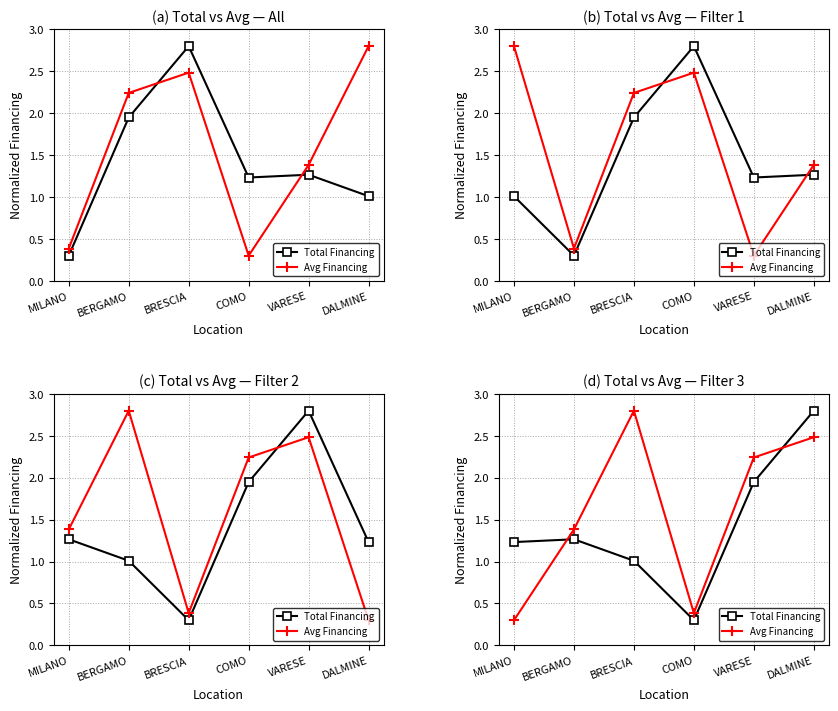

True or false: Total Financing has a value of 2.8 at DALMINE.

True